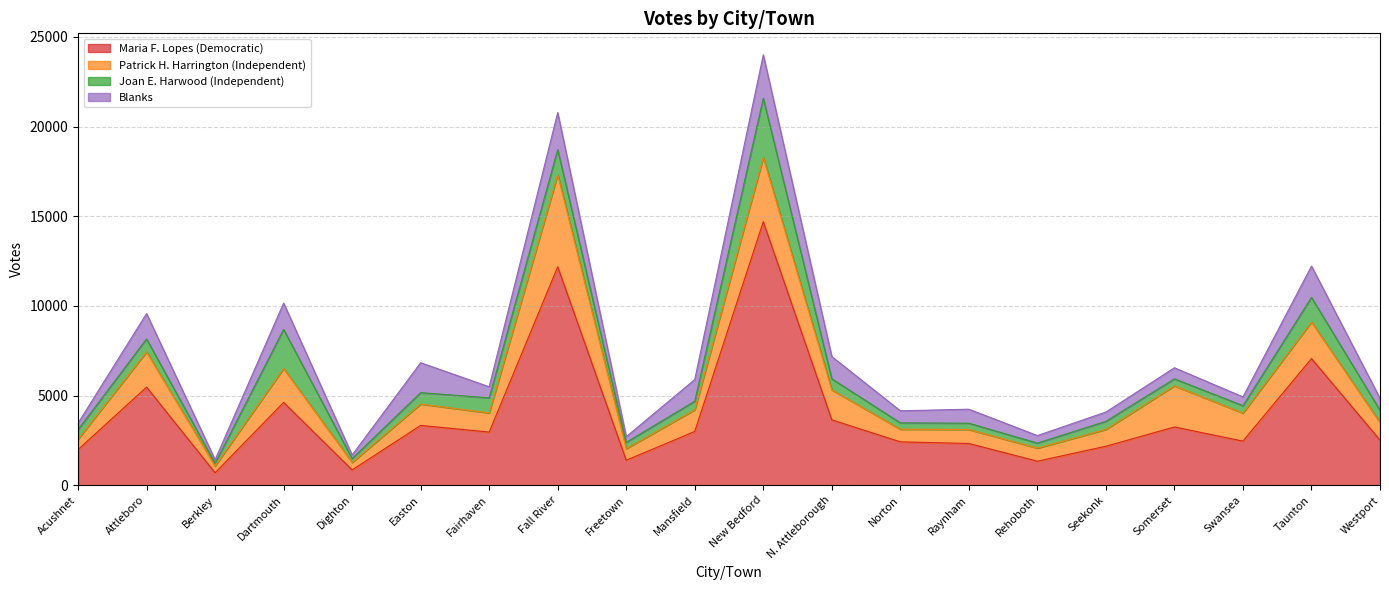

What is the sum of the Patrick H. Harrington (Independent) values at Acushnet and Taunton?

2616